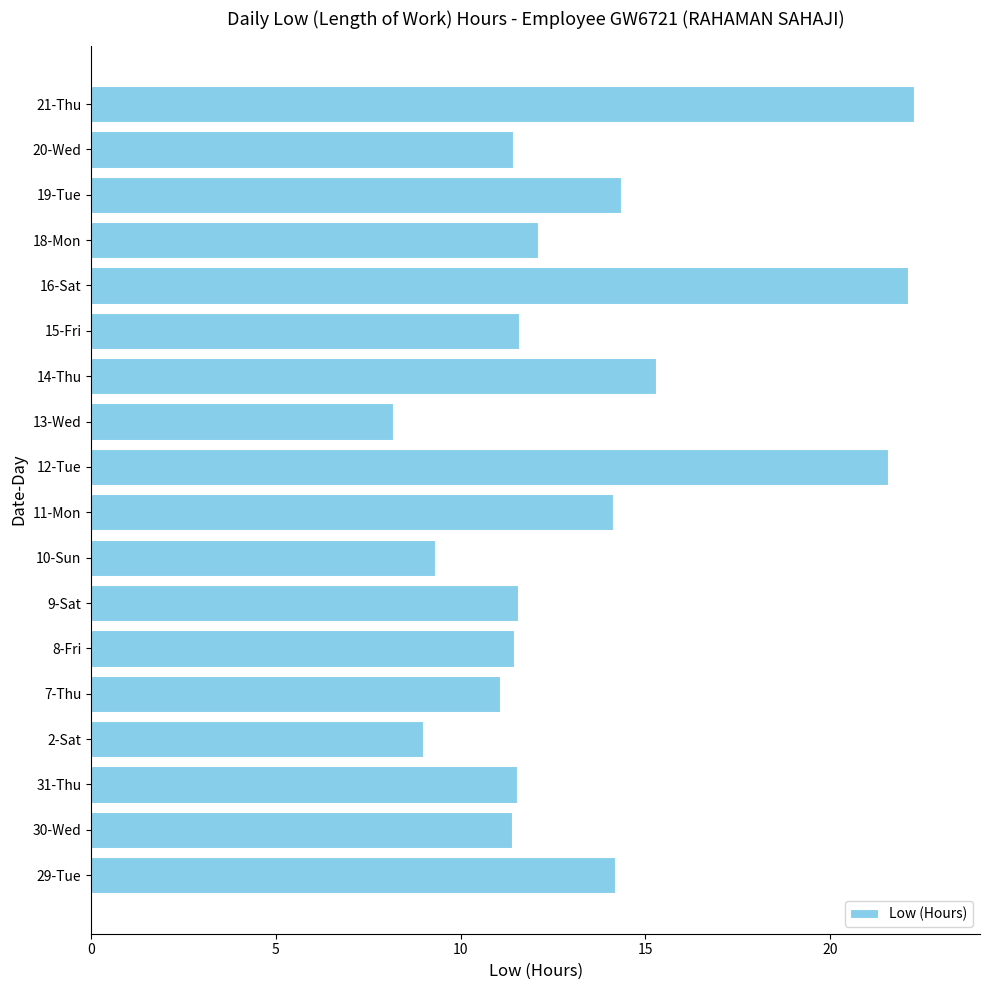

At which category does the chart reach its minimum across all series?

13-Wed